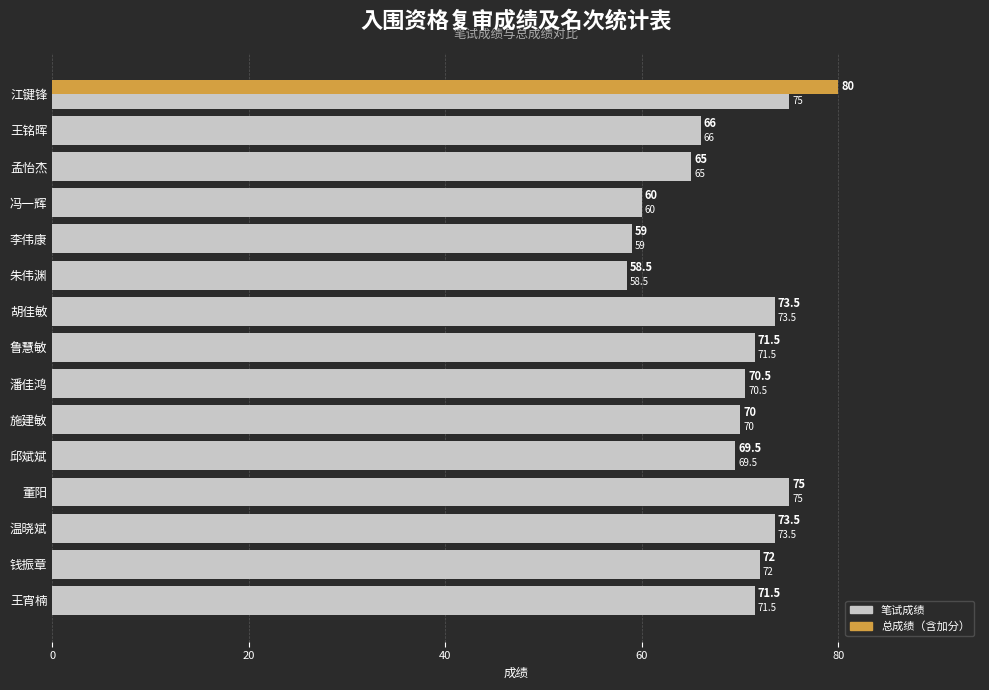

How many data points does each series have?

15